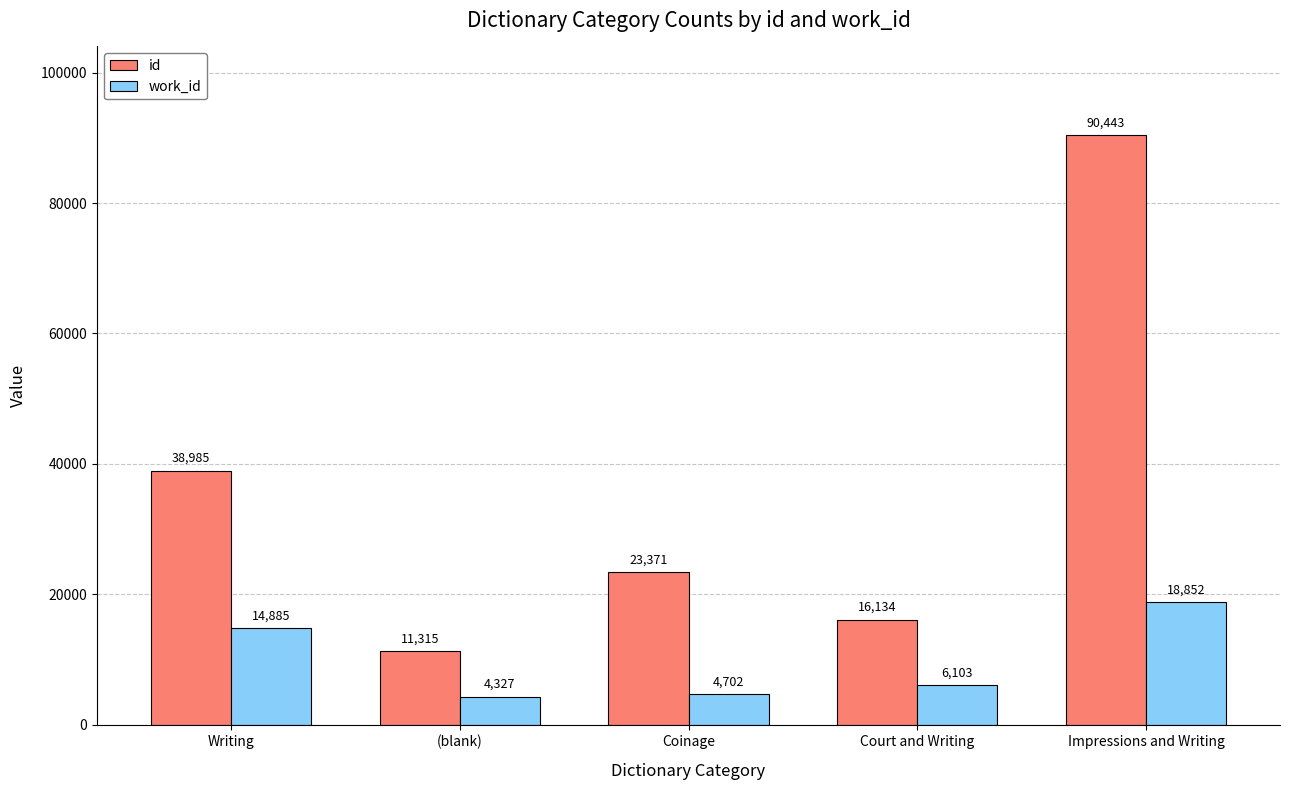

What is the label of the 3rd bar from the right?

Coinage